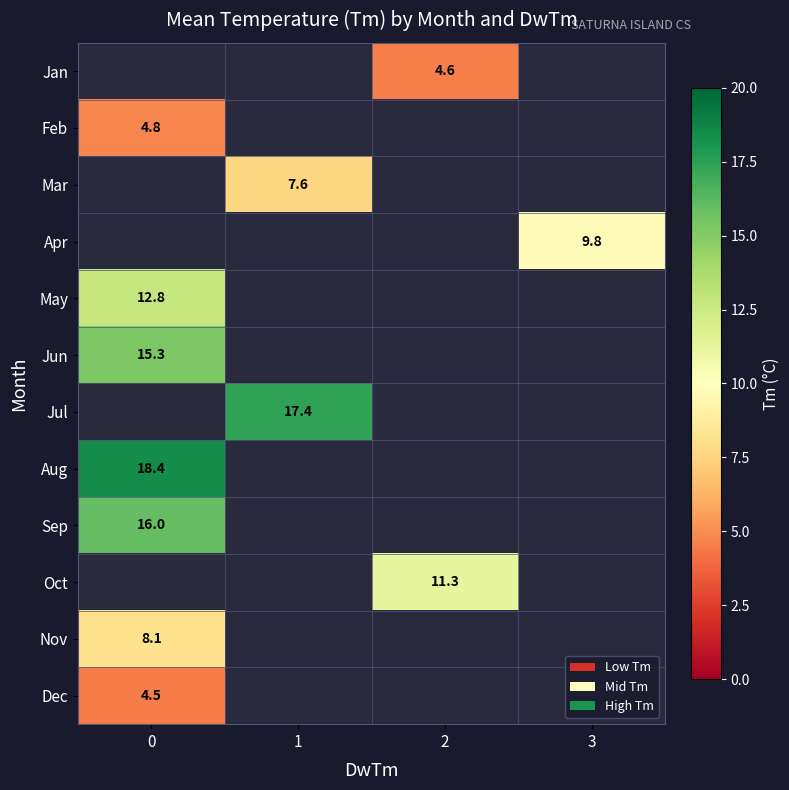

True or false: Dec has a value of 5.9 at 0.

False